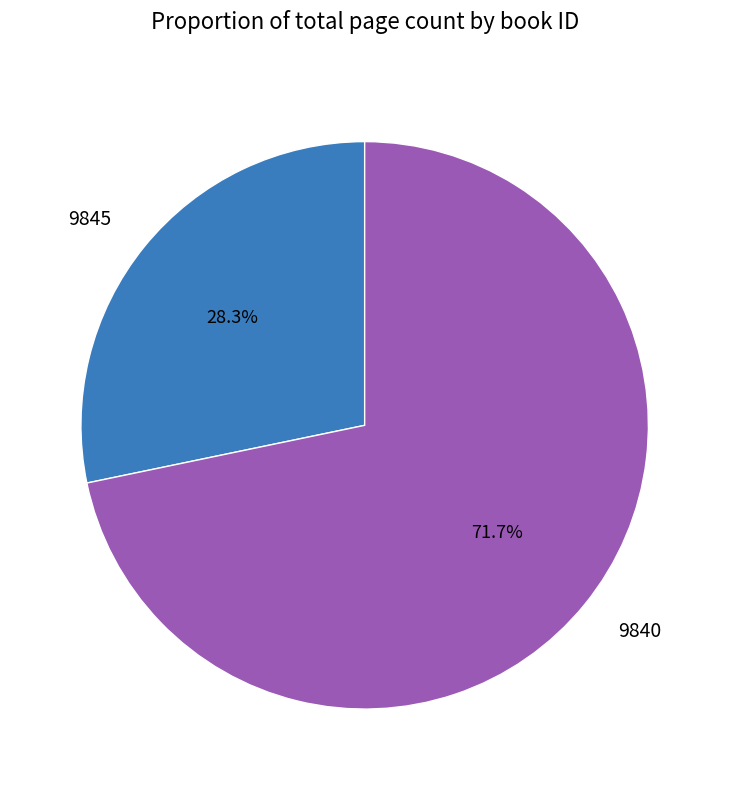

What portion of the pie excludes 9840?

28.3%